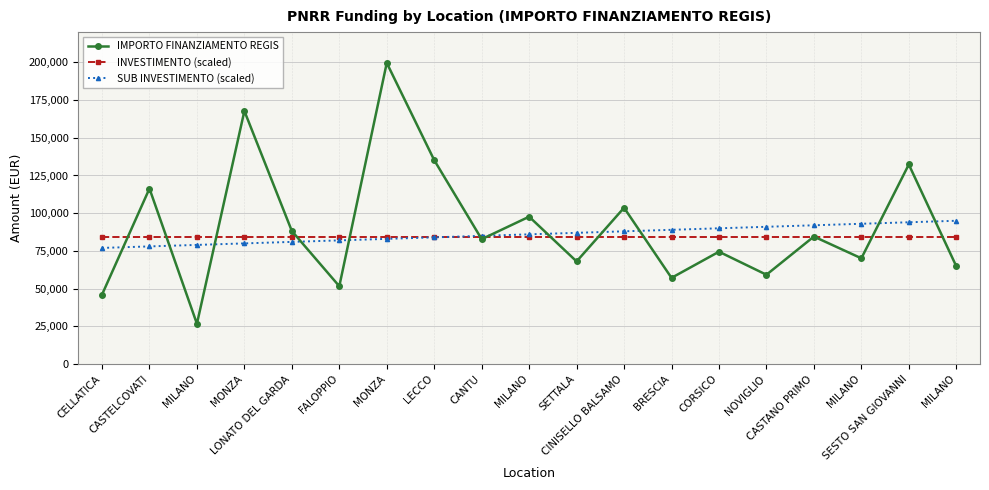

Rank the series at BRESCIA from highest to lowest value.

SUB INVESTIMENTO (scaled), INVESTIMENTO (scaled), IMPORTO FINANZIAMENTO REGIS